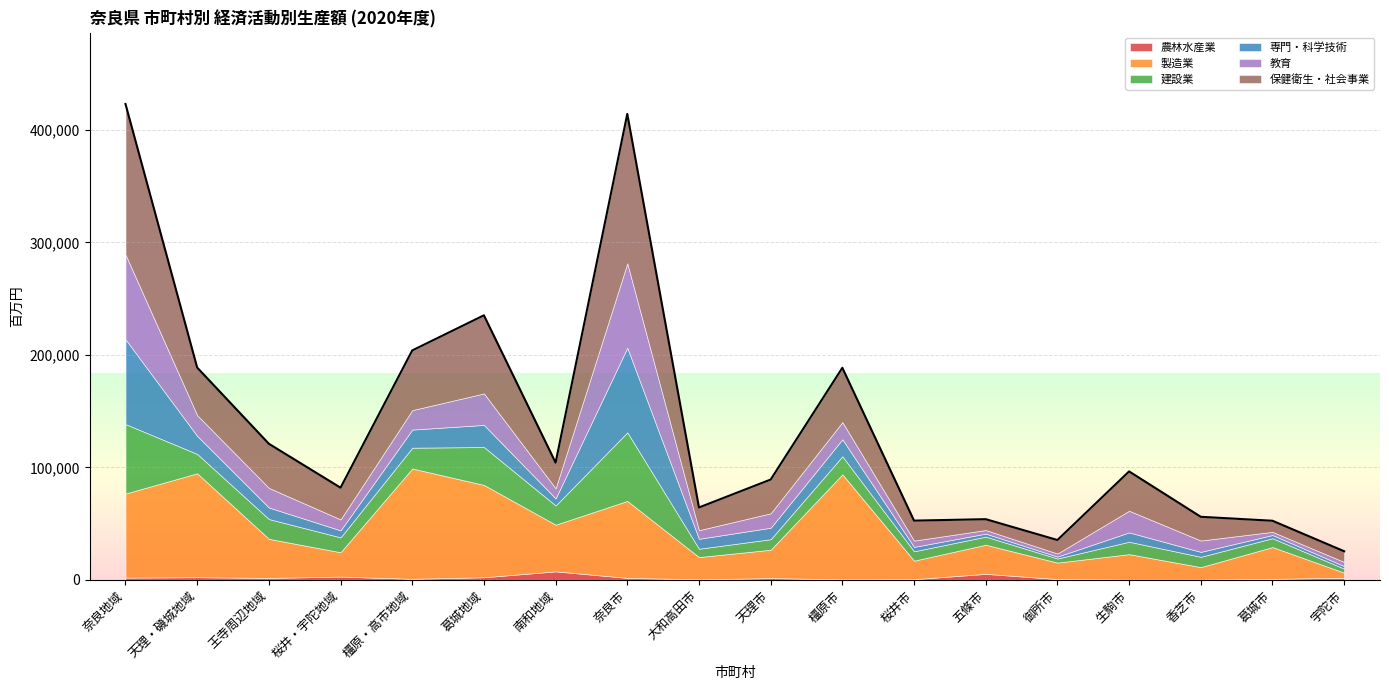

What are all the series names shown in the legend?

農林水産業, 製造業, 建設業, 専門・科学技術, 教育, 保健衛生・社会事業